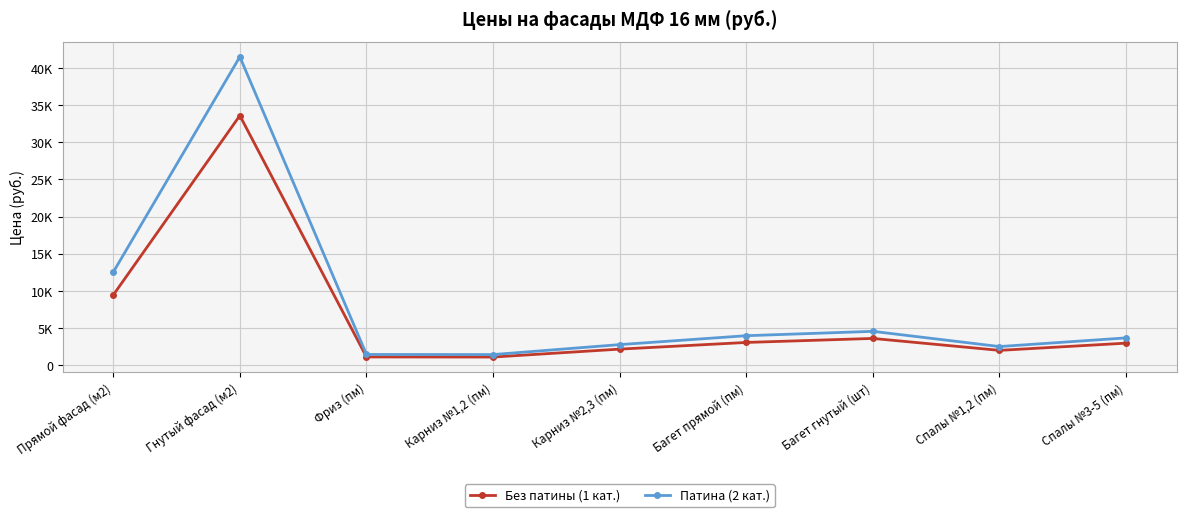

What are all the series names shown in the legend?

Без патины (1 кат.), Патина (2 кат.)